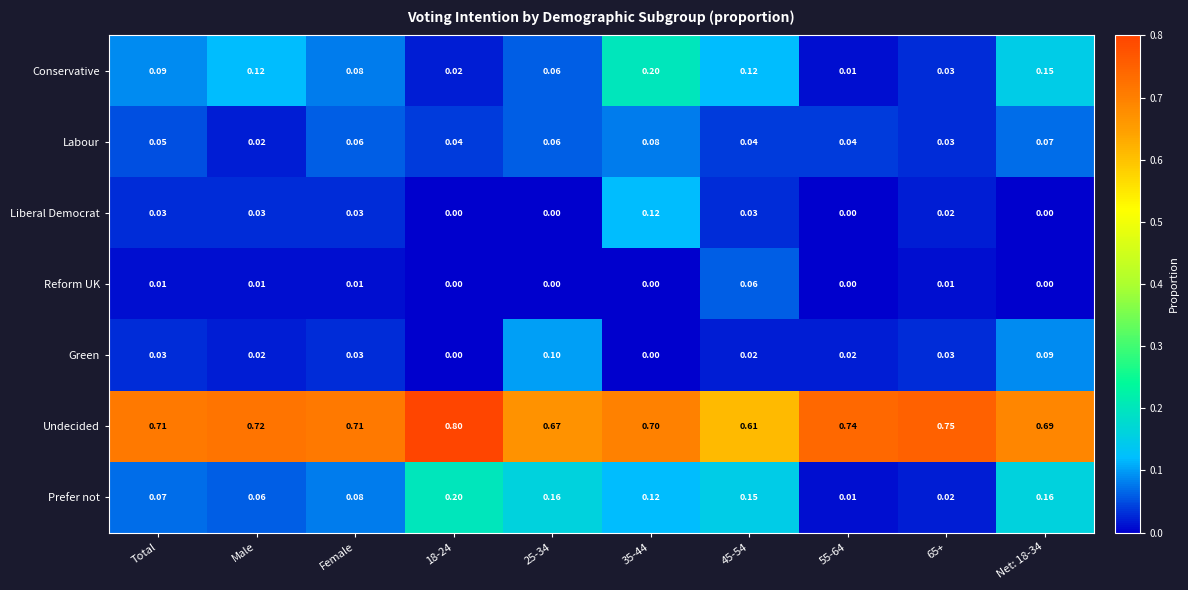

Between 25-34 and 35-44, which series saw the biggest shift?

Conservative